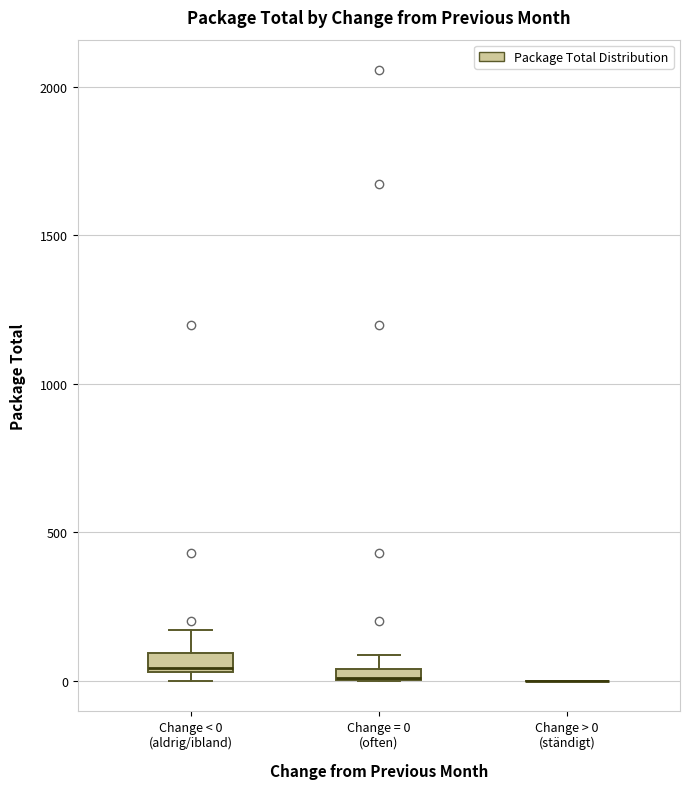

Where does the upper whisker of the box for Change < 0 (aldrig/ibland) end on the y-axis? The values are not printed on the chart, so give them approximately, as read against the axis.

150